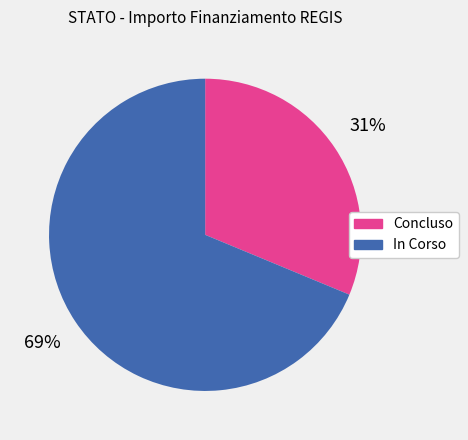

To the nearest percent, what is the average slice percentage?

50%